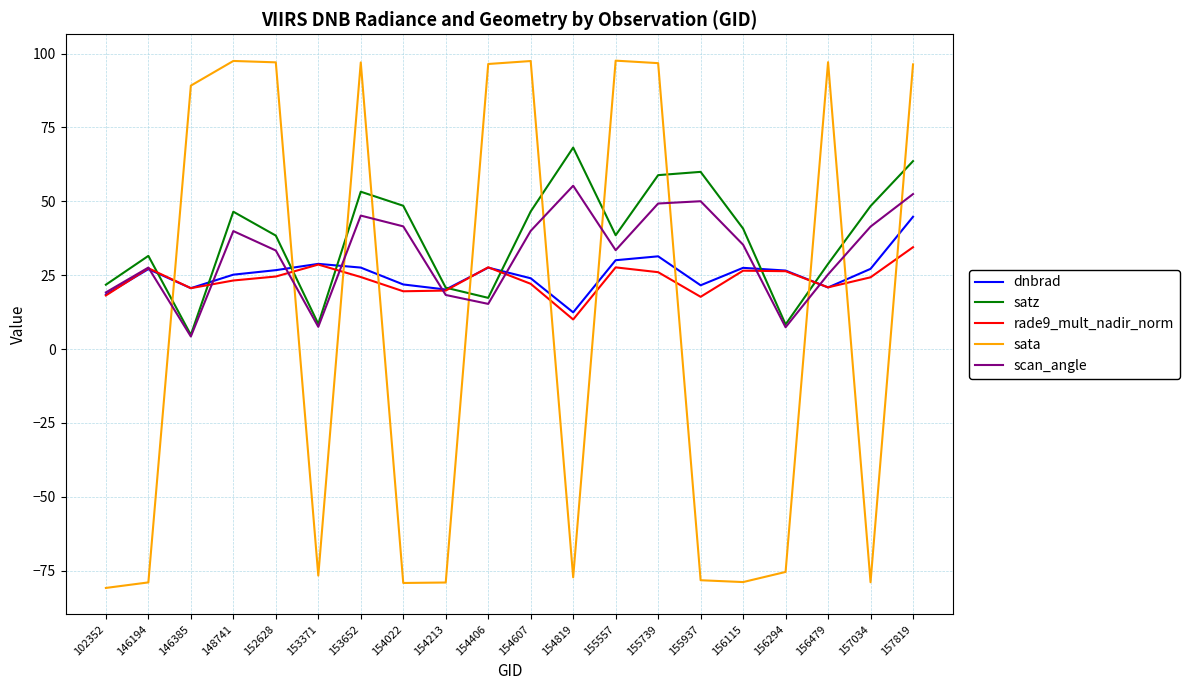

Does the chart have visible grid lines?

Yes